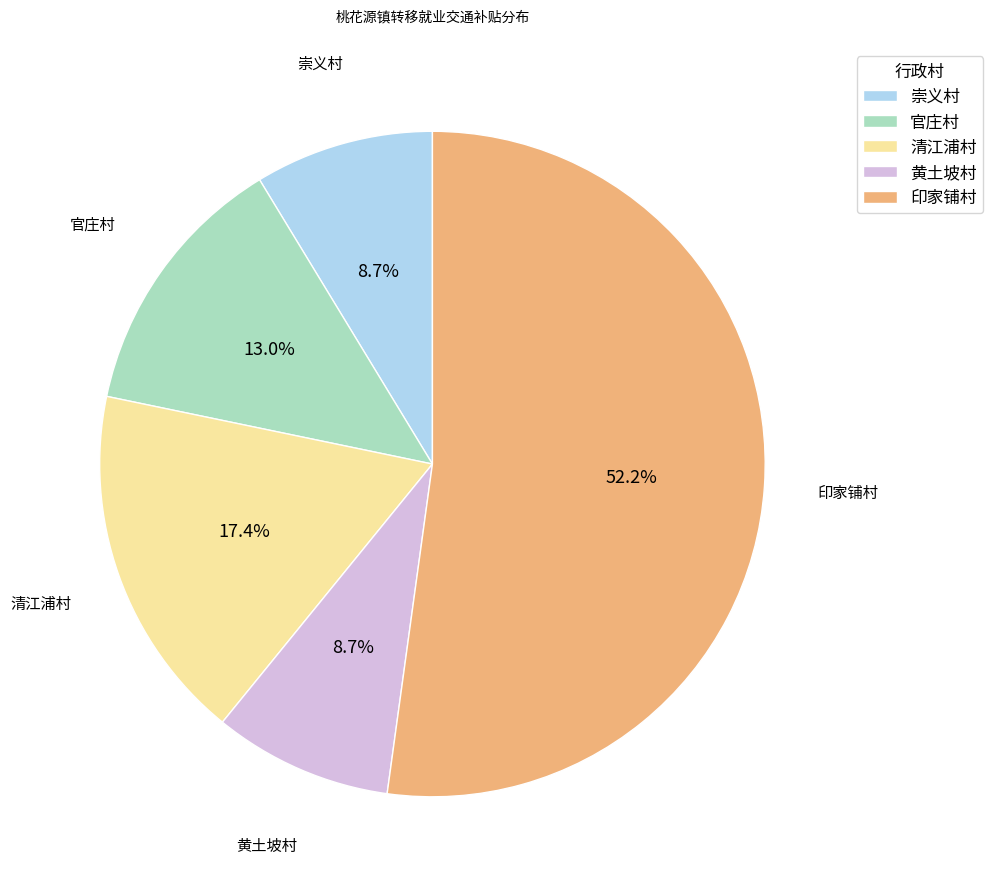

Is there any slice that represents more than half of the pie?

Yes